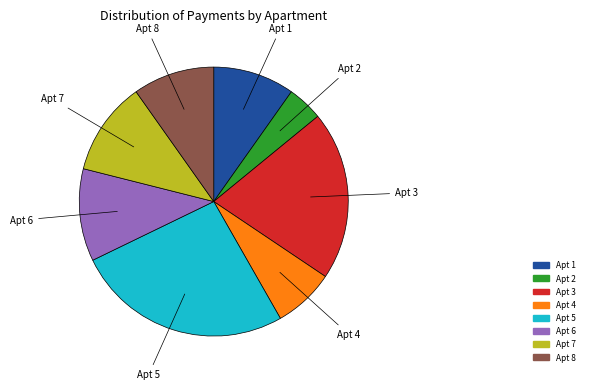

Is there a majority slice in this chart?

No